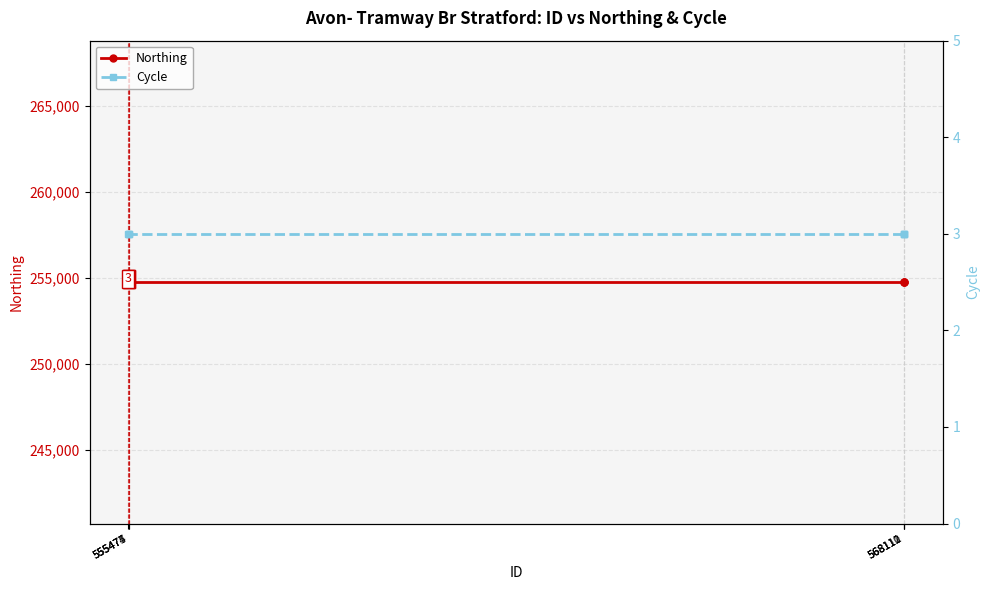

True or false: Cycle and Northing cross at least once.

False